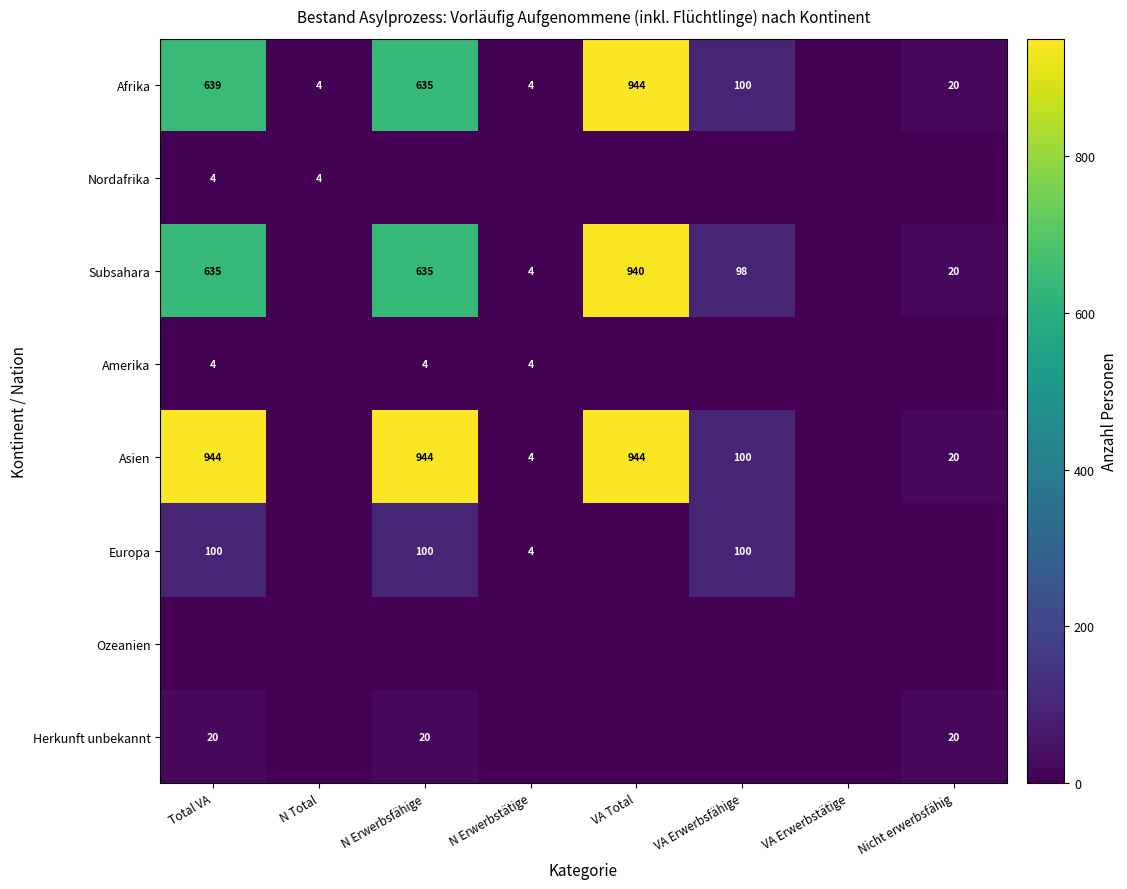

The value of Amerika at Total VA is 6. True or false?

False